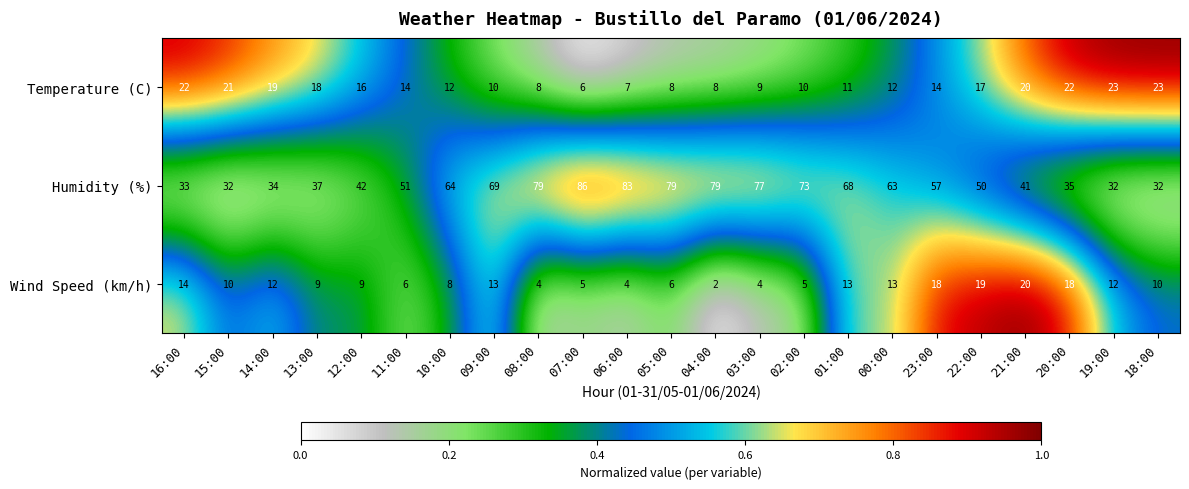

True or false: Wind Speed (km/h) has a value of 5 at 09:00.

False